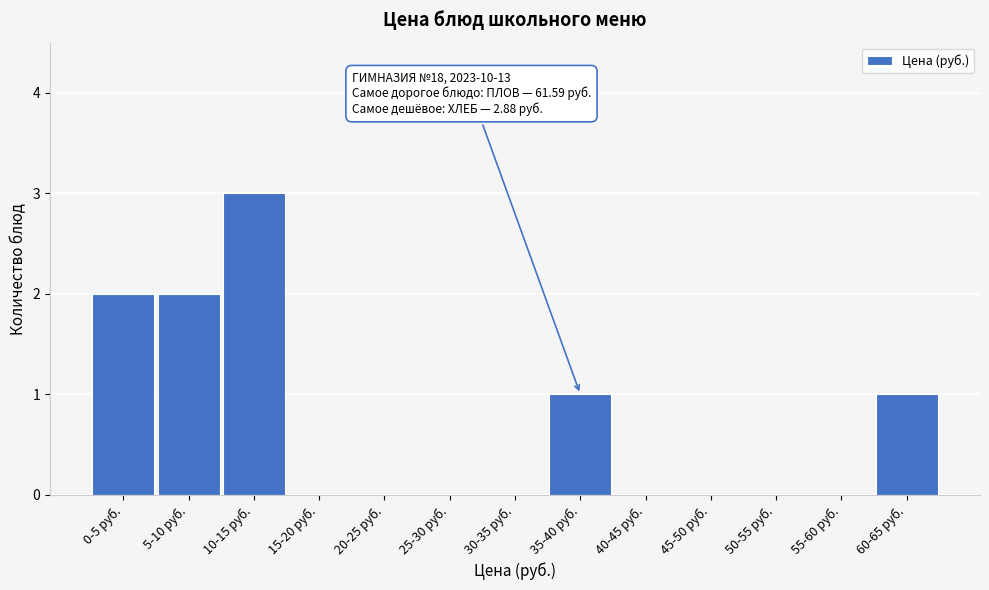

Reading left to right, list all the values displayed in this chart.

0-5 руб.=2	5-10 руб.=2	10-15 руб.=3	15-20 руб.=0	20-25 руб.=0	25-30 руб.=0	30-35 руб.=0	35-40 руб.=1	40-45 руб.=0	45-50 руб.=0	50-55 руб.=0	55-60 руб.=0	60-65 руб.=1